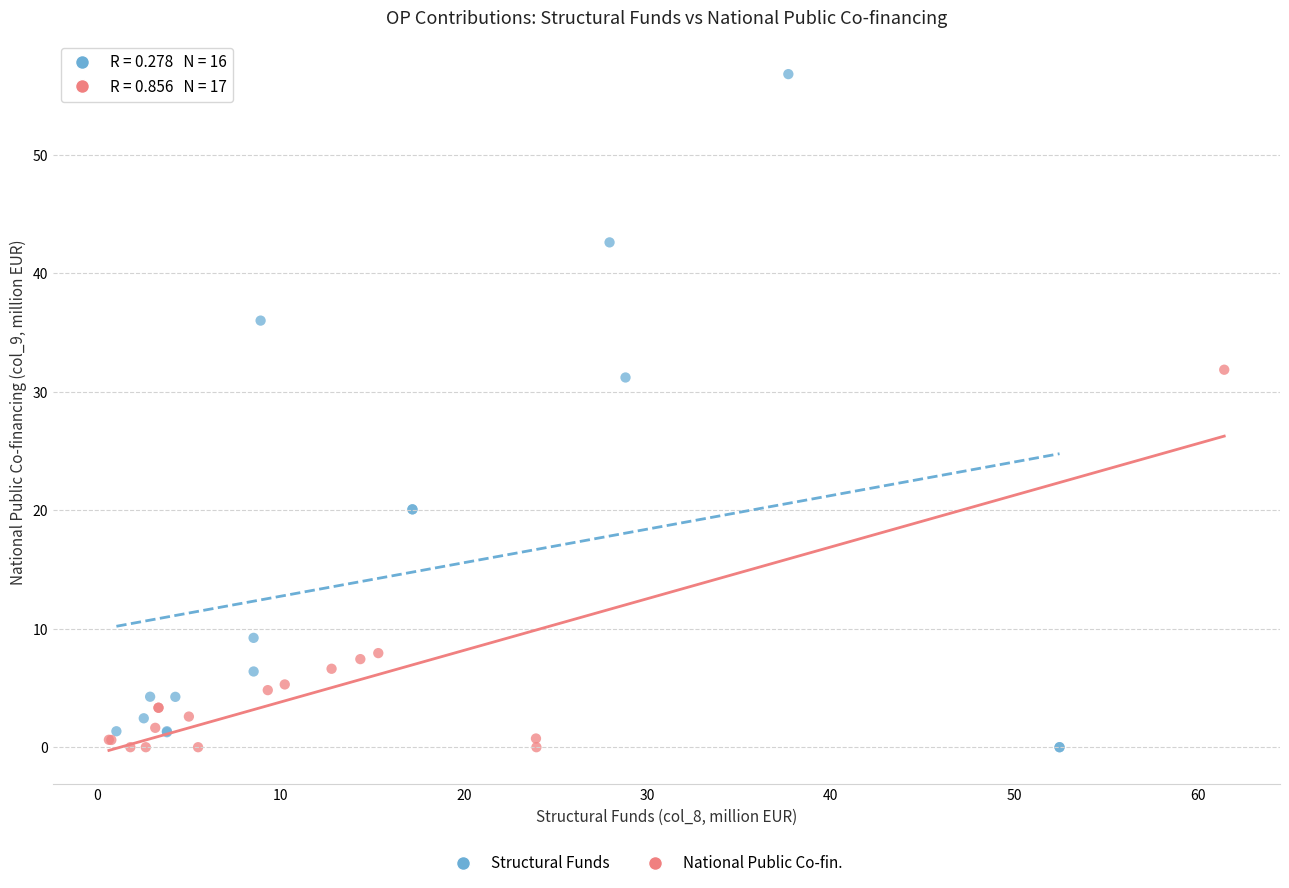

Which series contains the highest Y value?

Structural Funds